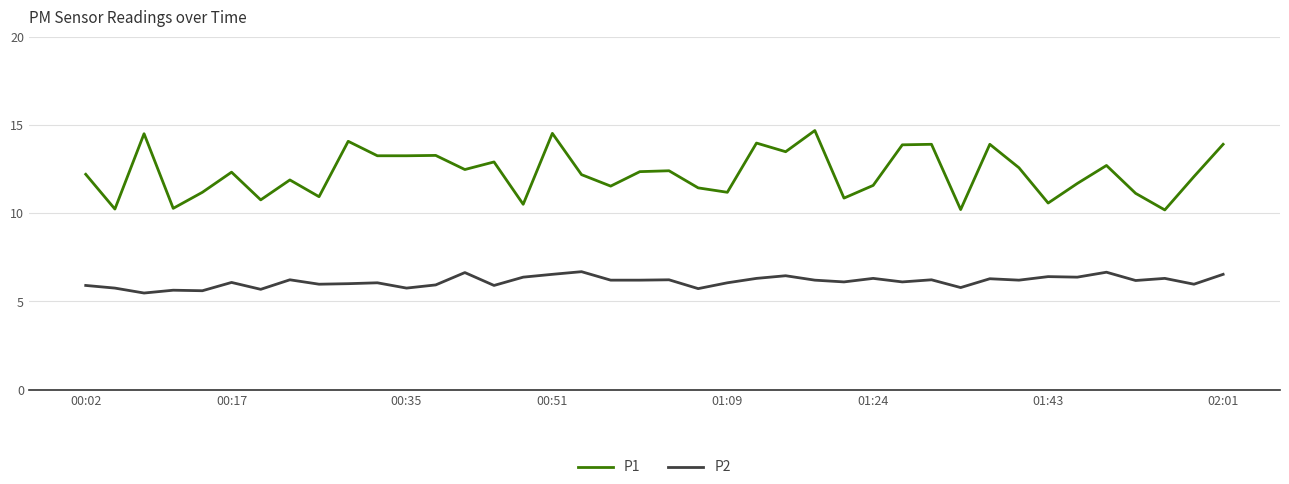

What is the difference between the maximum and minimum values in the P2 series?

1.2